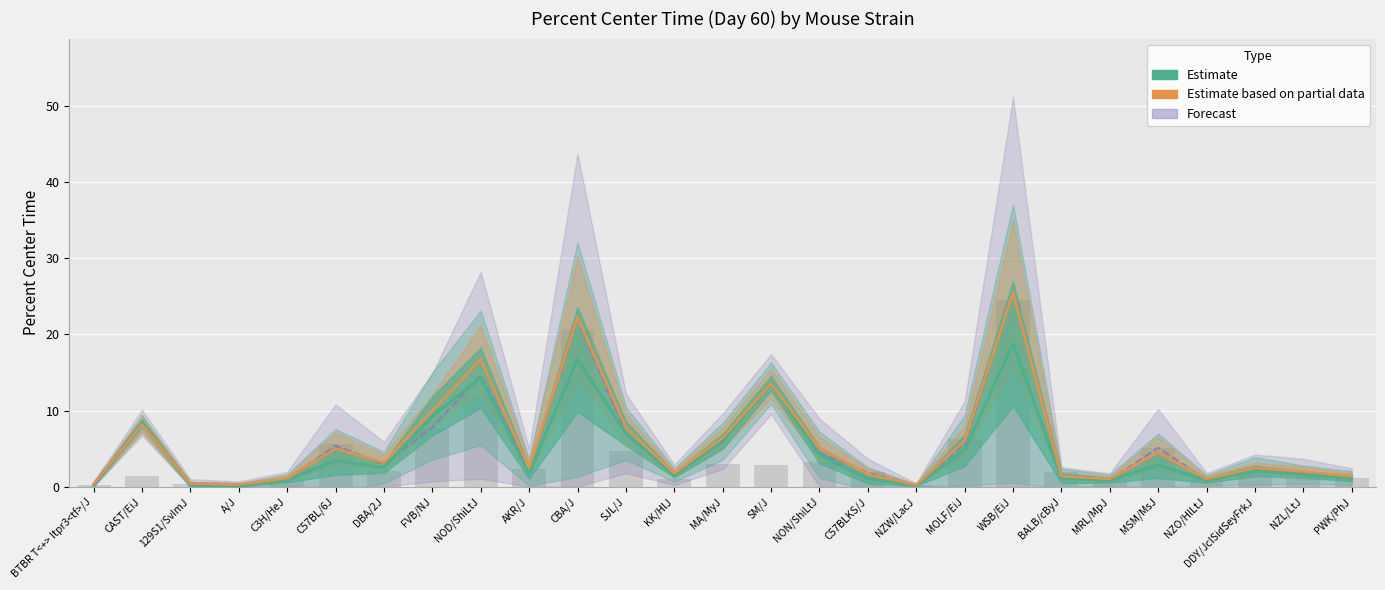

What is the maximum value for Forecast?

25.6